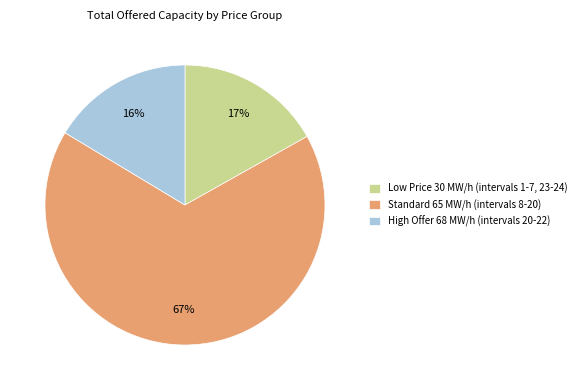

To the nearest percent, what is the average slice percentage?

33%